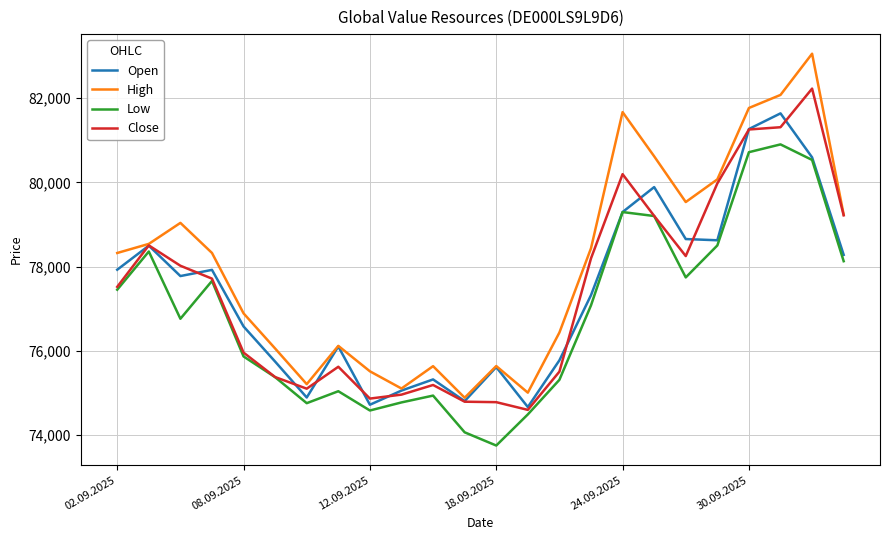

What is the lowest value of the Low series?

73749